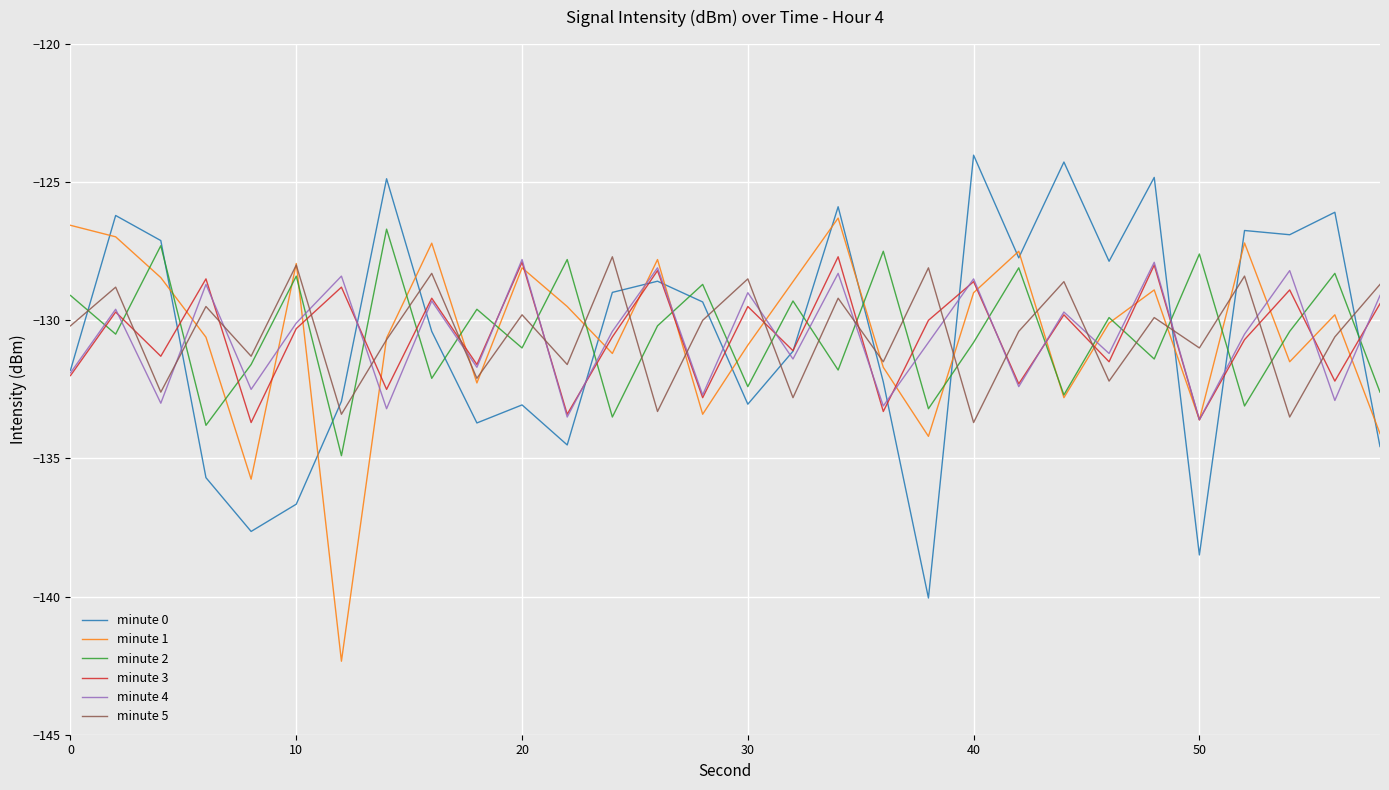

What is the lowest value of the minute 5 series?

-133.7